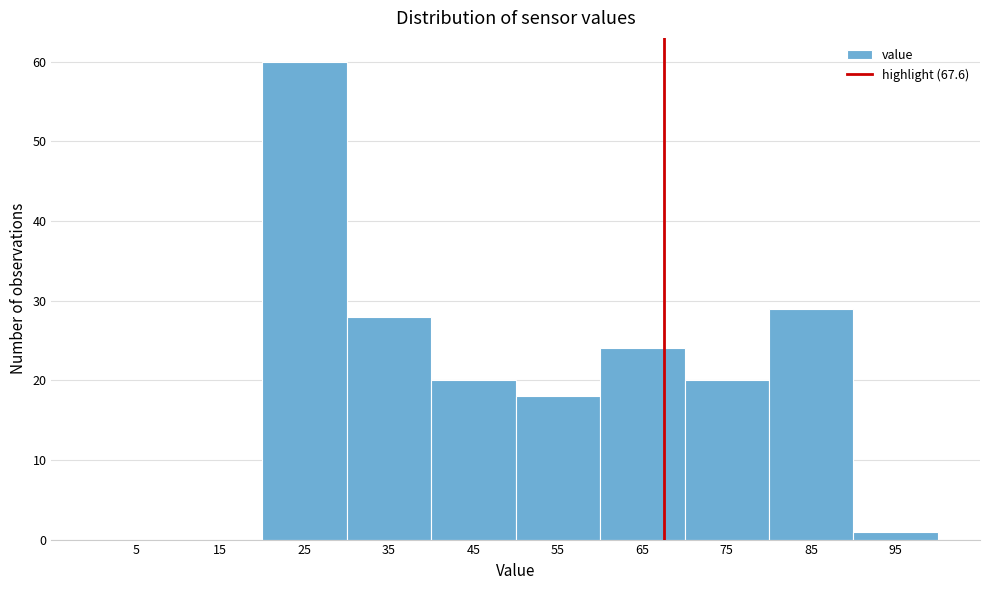

Reading left to right, transcribe this chart: for each bar, give the range it covers on the x-axis and its height. The values are not printed on the chart, so give them approximately, as read against the axis.

0 to 10: 0
10 to 20: 0
20 to 30: 60
30 to 40: 28
40 to 50: 20
50 to 60: 18
60 to 70: 24
70 to 80: 20
80 to 90: 29
90 to 100: 1